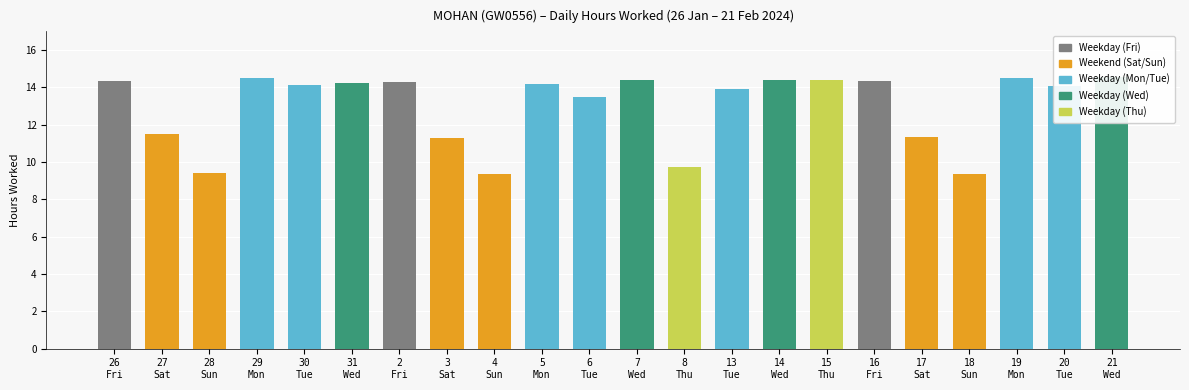

Which category has the lowest value across all series?

4 Sun